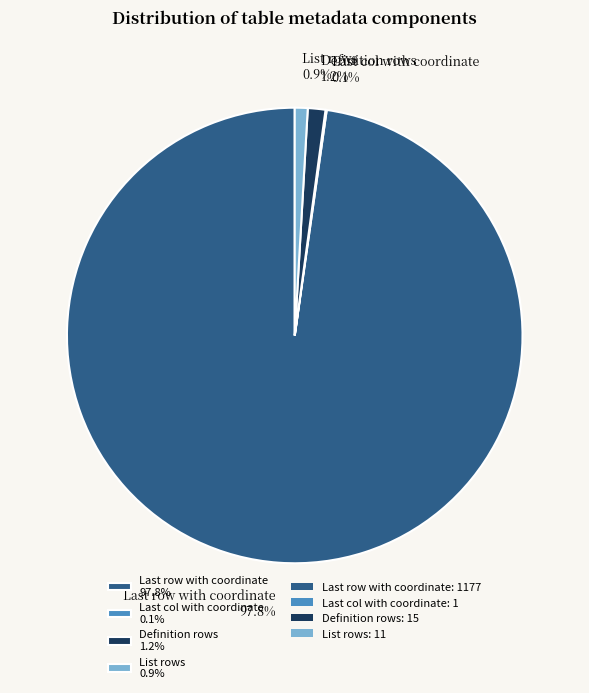

To the nearest percent, what is the average slice percentage?

25%